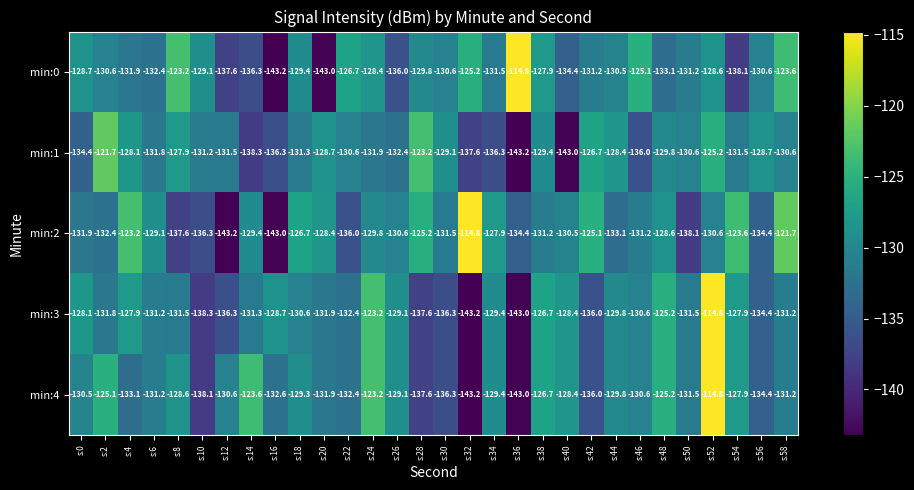

How many categories are shown in the chart?

30